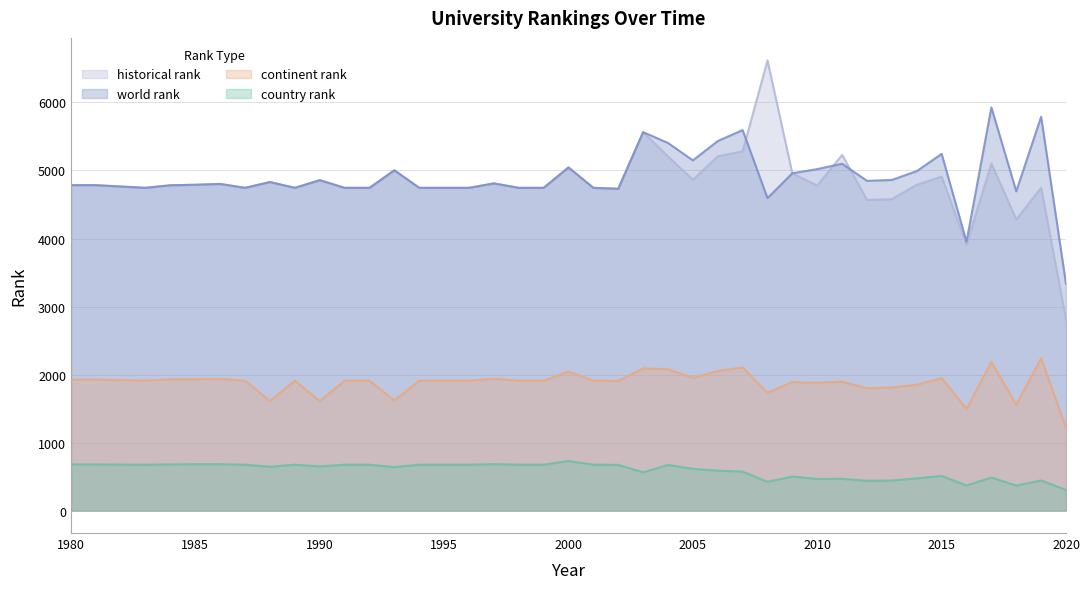

Between 1985 and 2010, which is larger?

2010